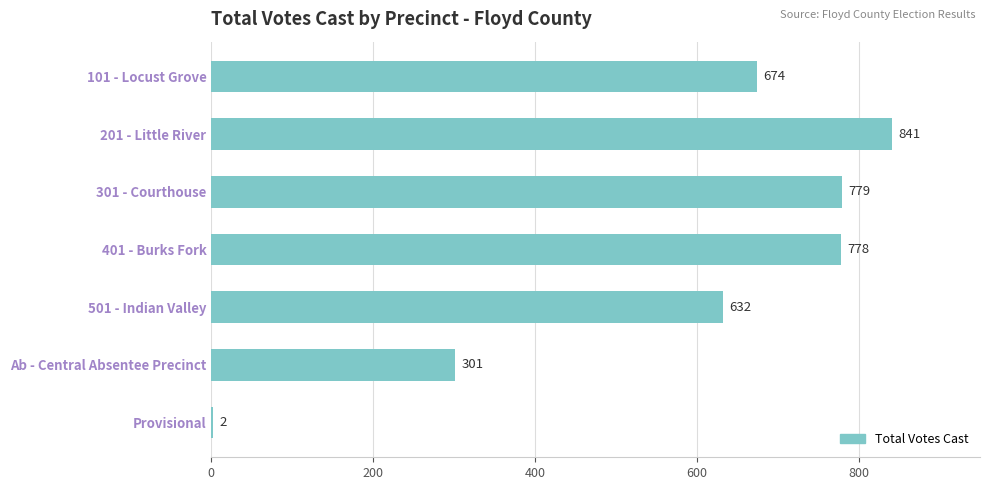

How many series are shown in this chart?

1